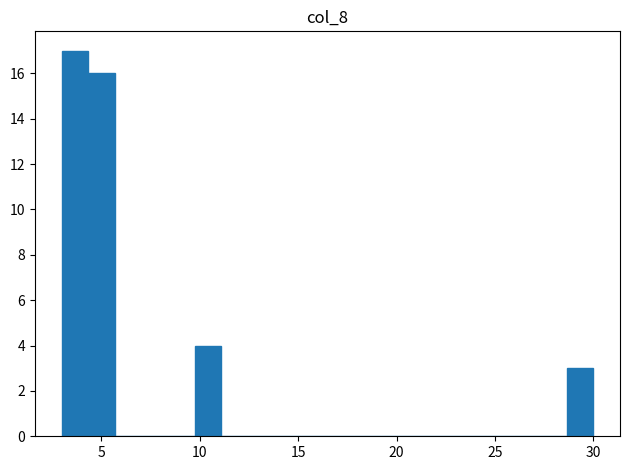

Around what value on the x-axis is the tallest bar? Give the approximate position of its centre, as read against the axis.

3.5